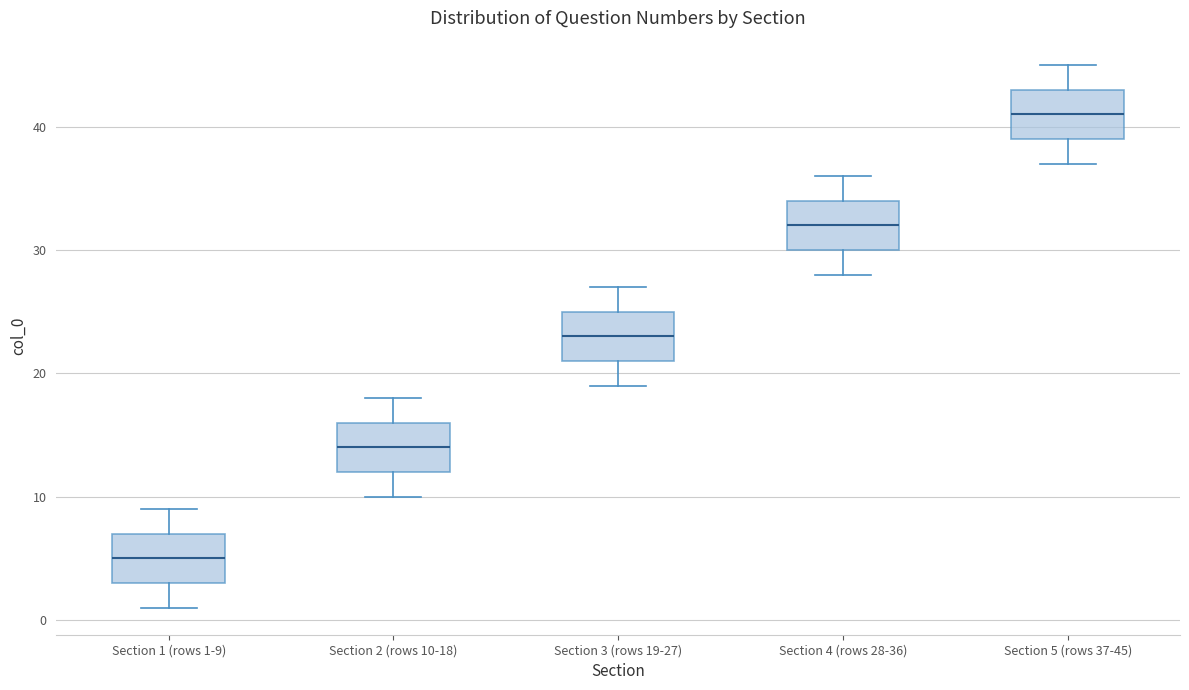

Reading left to right, read every box against the y-axis: the position of its median line, the range the box covers, and the ends of its whiskers. The values are not printed on the chart, so give them approximately, as read against the axis.

Section 1 (rows 1-9): median 5, box 3 to 7, whiskers 1 to 9
Section 2 (rows 10-18): median 14, box 12 to 16, whiskers 10 to 18
Section 3 (rows 19-27): median 23, box 21 to 25, whiskers 19 to 27
Section 4 (rows 28-36): median 32, box 30 to 34, whiskers 28 to 36
Section 5 (rows 37-45): median 41, box 39 to 43, whiskers 37 to 45